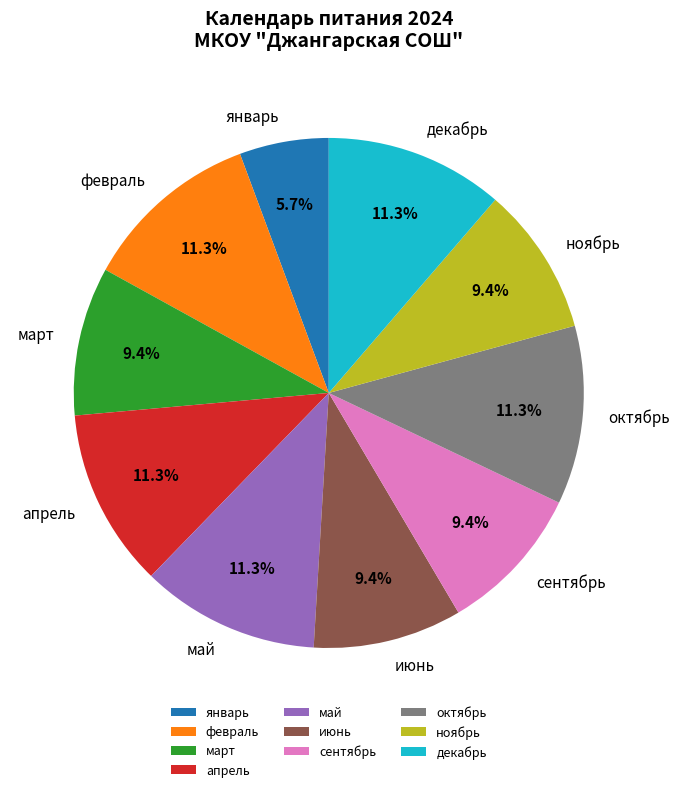

How many segments does this pie chart have?

10